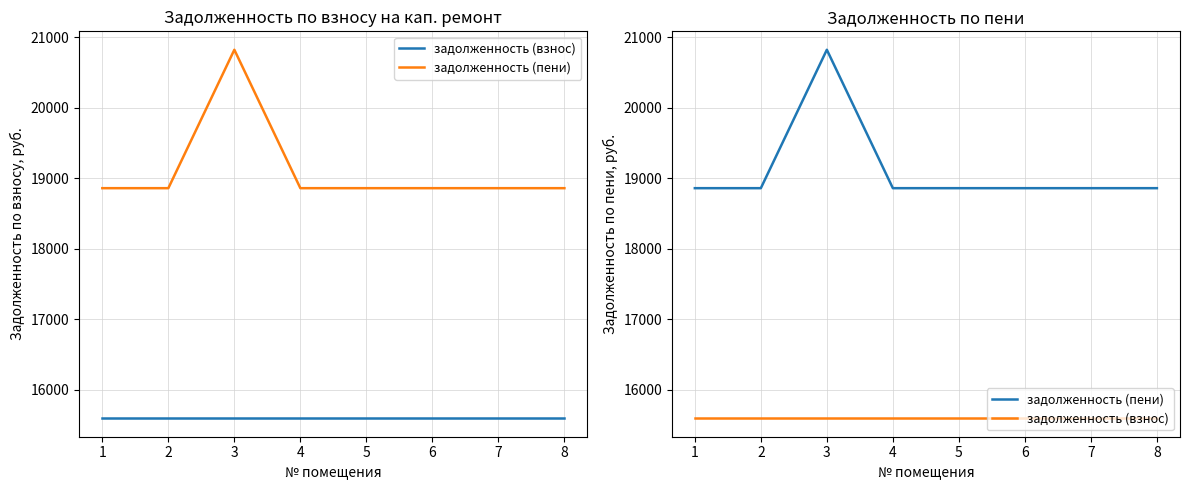

How many data points does each series have?

8